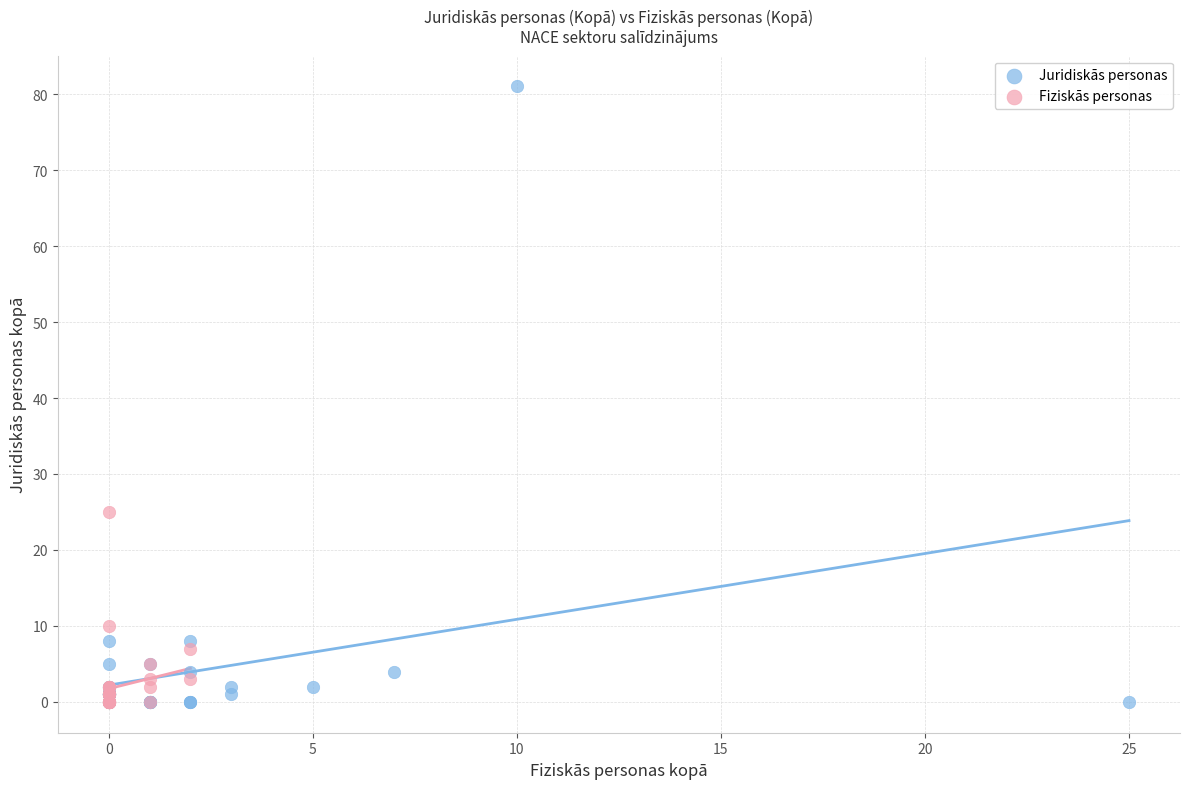

Which series contains the highest Y value?

Juridiskās personas